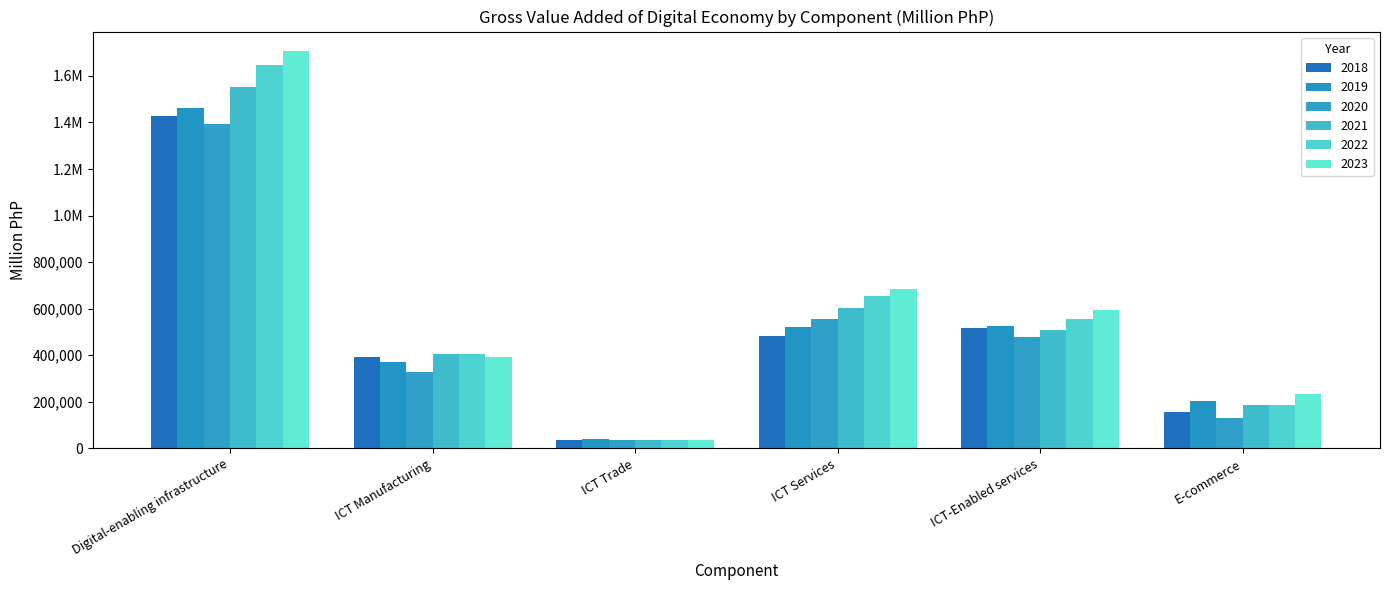

Where is 2019 nearest to the value 750878?

ICT-Enabled services